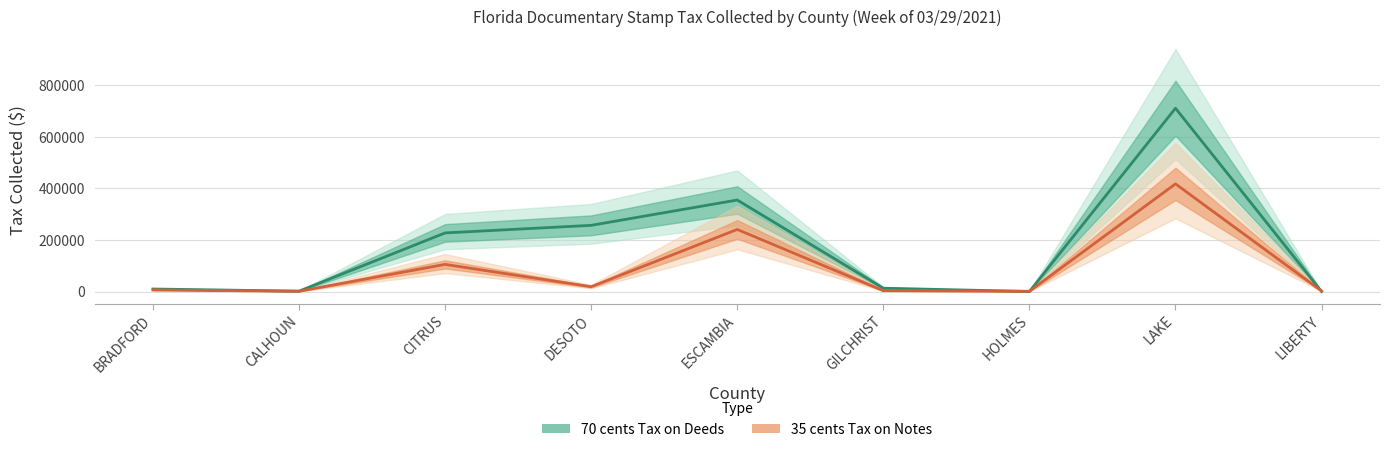

Is this an area chart (filled region under the line)?

No